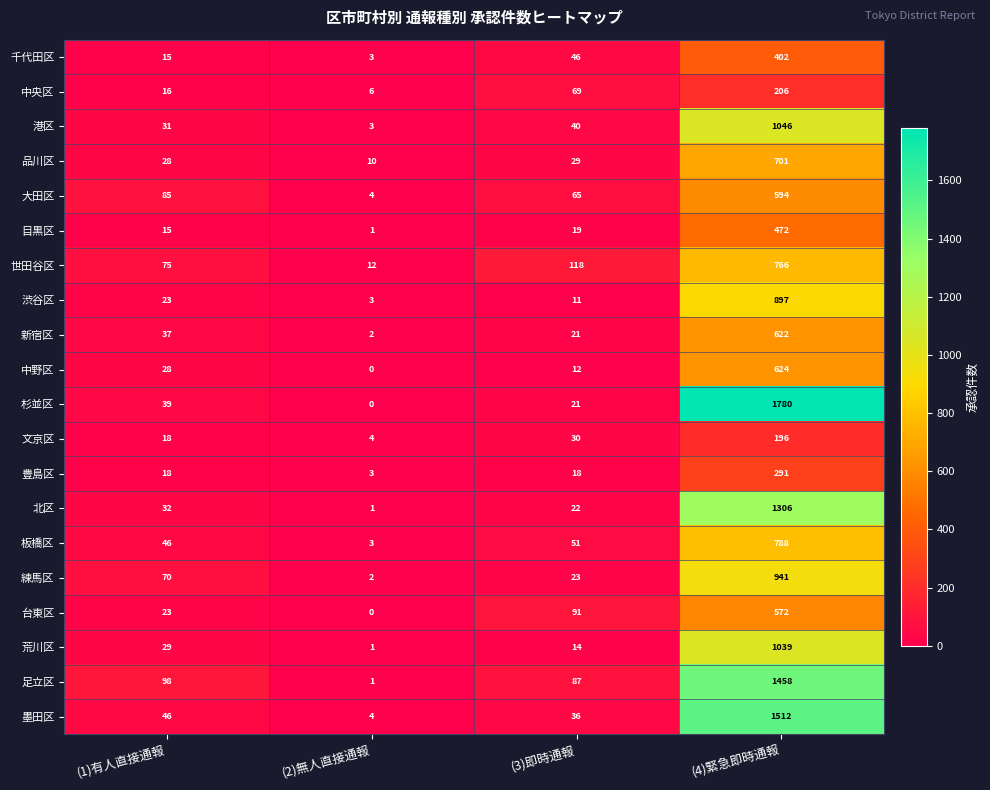

What is the sum of the 港区 values at (3)即時通報 and (1)有人直接通報?

71